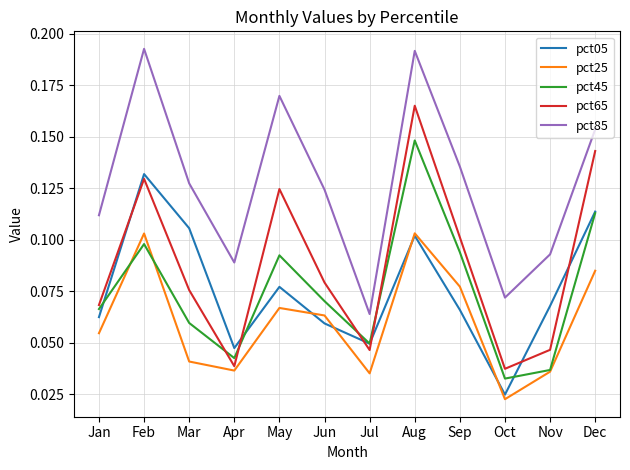

True or false: pct05 has a value of 0.1 at Mar.

True